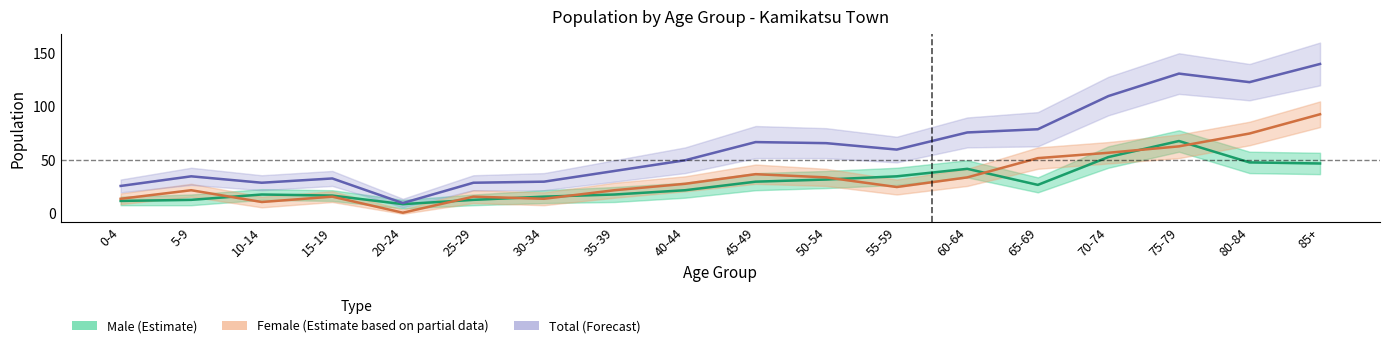

Reading right to left, transcribe all the data shown in this chart.

Male (Estimate): 47	48	68	53	27	42	35	32	30	22	18	16	13	9	17	18	13	12
Female (Estimate based on partial data): 93	75	63	57	52	34	25	34	37	28	22	14	16	1	16	11	22	14
Total (Forecast): 140	123	131	110	79	76	60	66	67	50	40	30	29	10	33	29	35	26